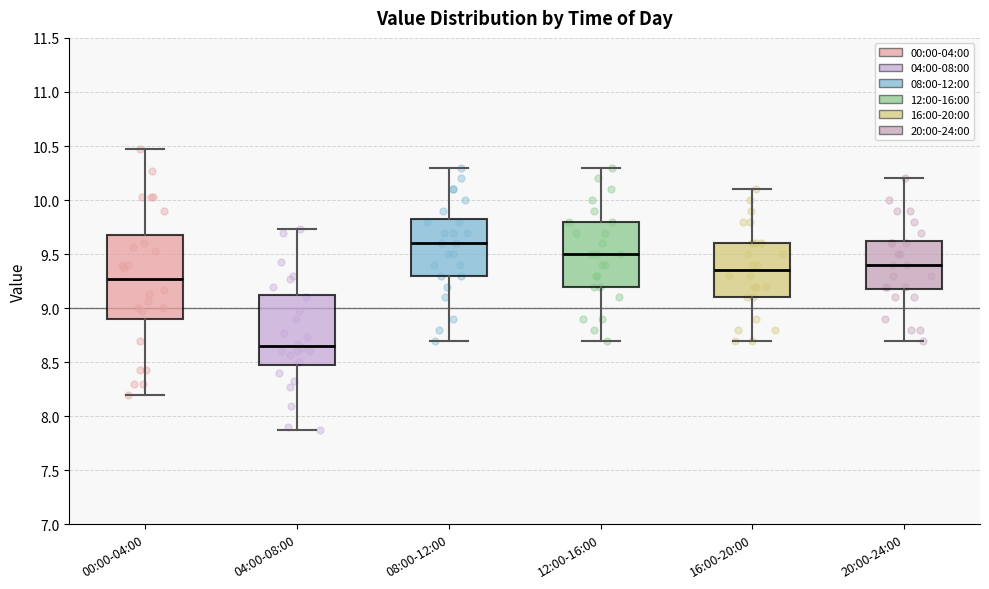

Which box has the highest median line?

08:00-12:00